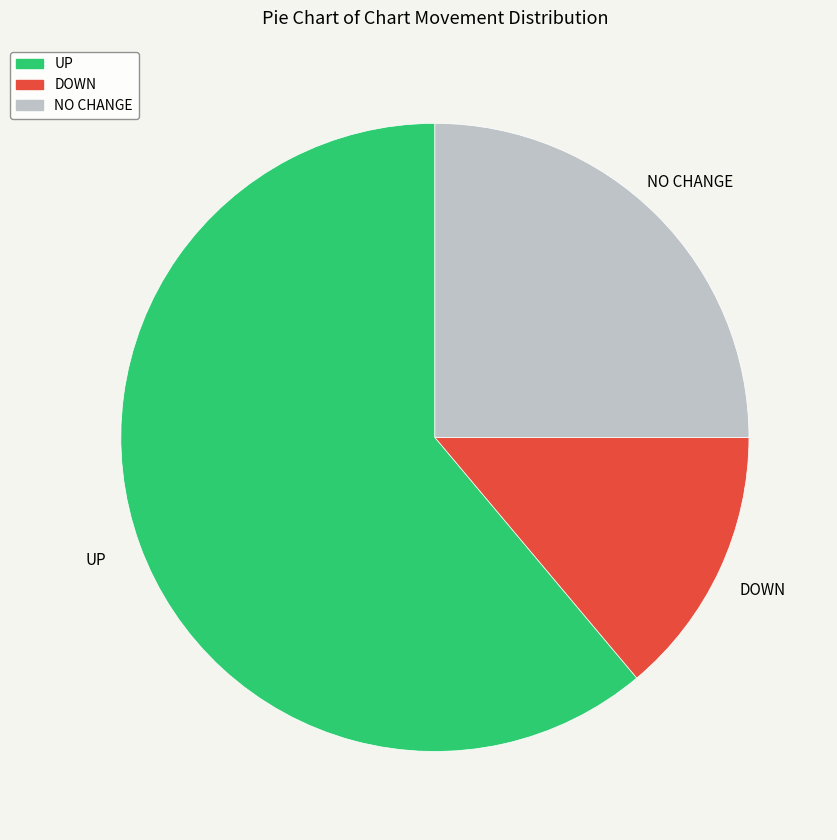

The UP slice represents 61% of the pie. True or false?

True